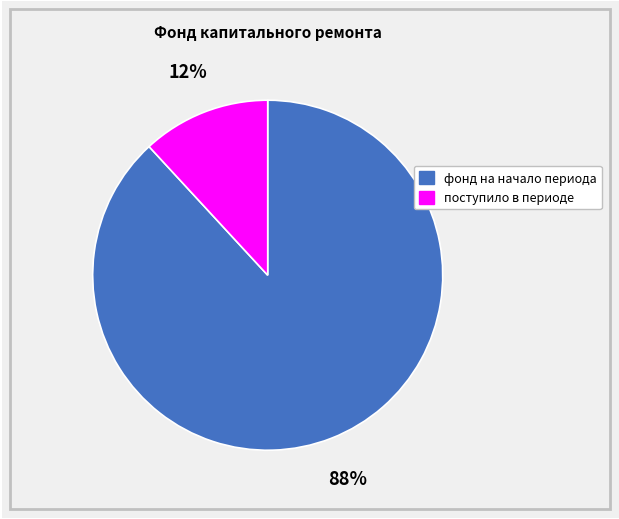

Which category has the biggest portion of the pie?

фонд на начало периода